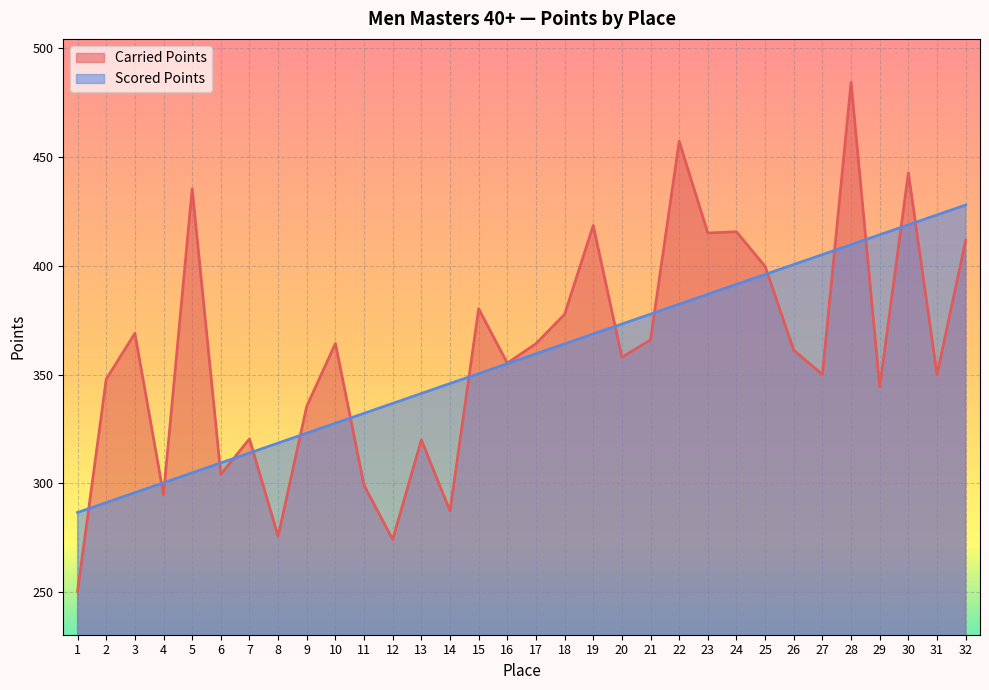

At which category is the sum across all series the highest?

28